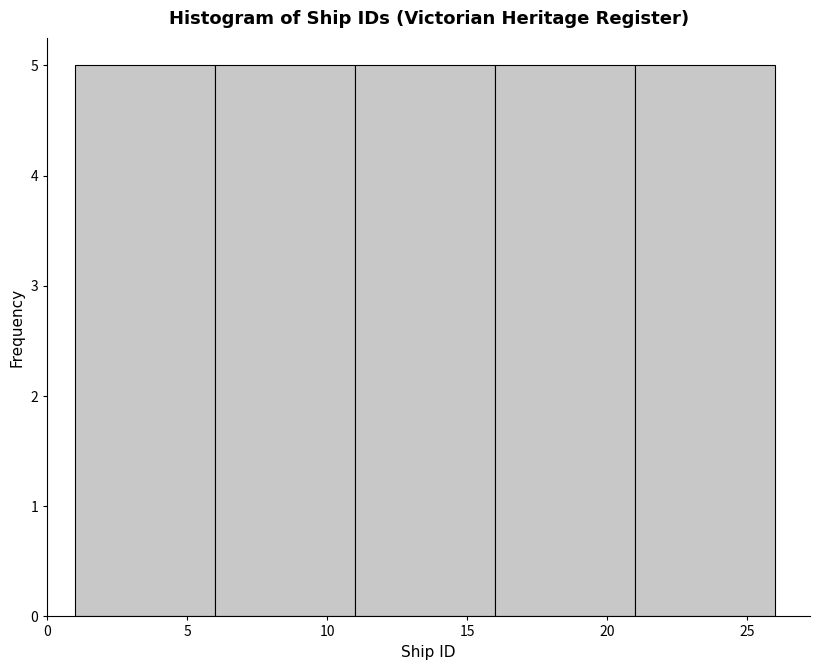

Reading left to right, list every bar in this chart as the range it spans on the x-axis followed by its height. The values are not printed on the chart, so give them approximately, as read against the axis.

1 to 6: 5
6 to 11: 5
11 to 16: 5
16 to 21: 5
21 to 26: 5